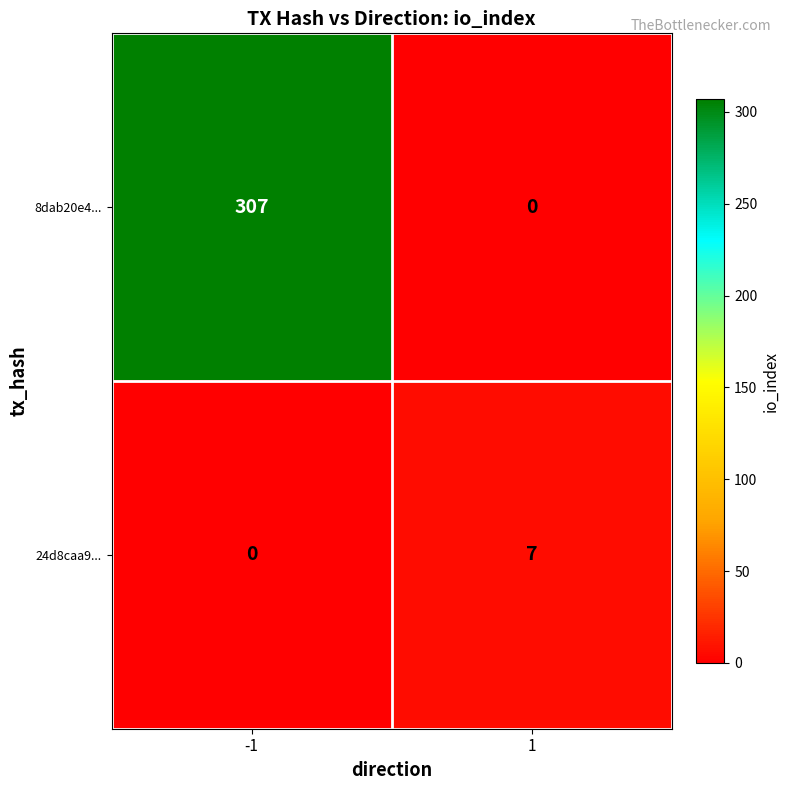

What value does the 8dab20e4... series have at -1, to the nearest 50?

300